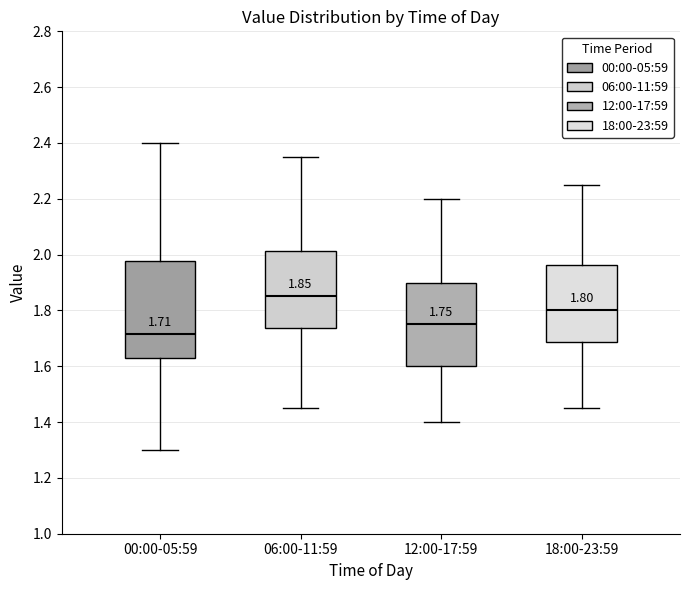

Which box has the lowest median line?

00:00-05:59